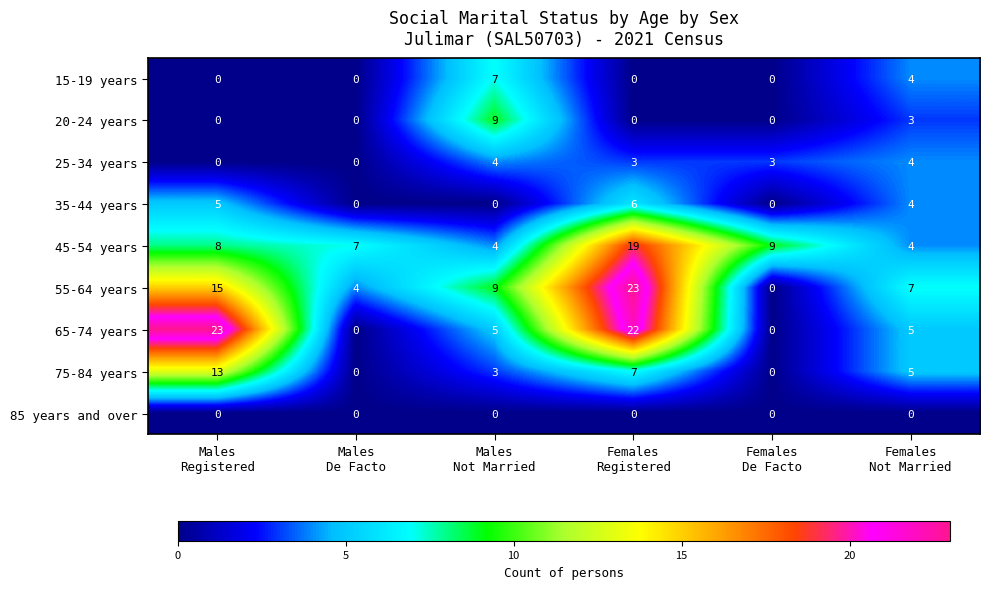

What is the difference between the maximum and minimum values in the 55-64 years series?

23